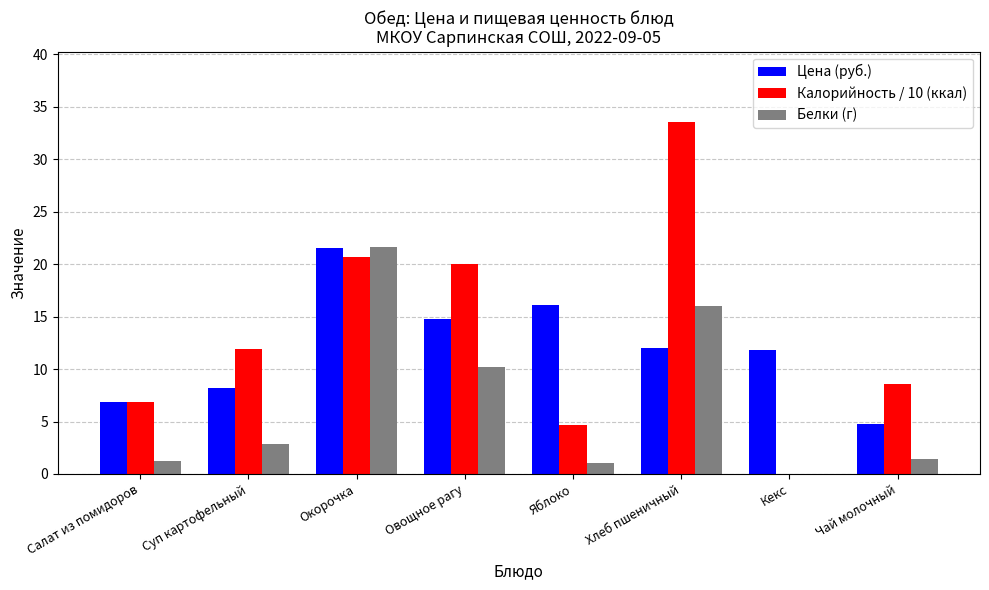

What is the sum of the Калорийность / 10 (ккал) values at Чай молочный and Окорочка?

29.3